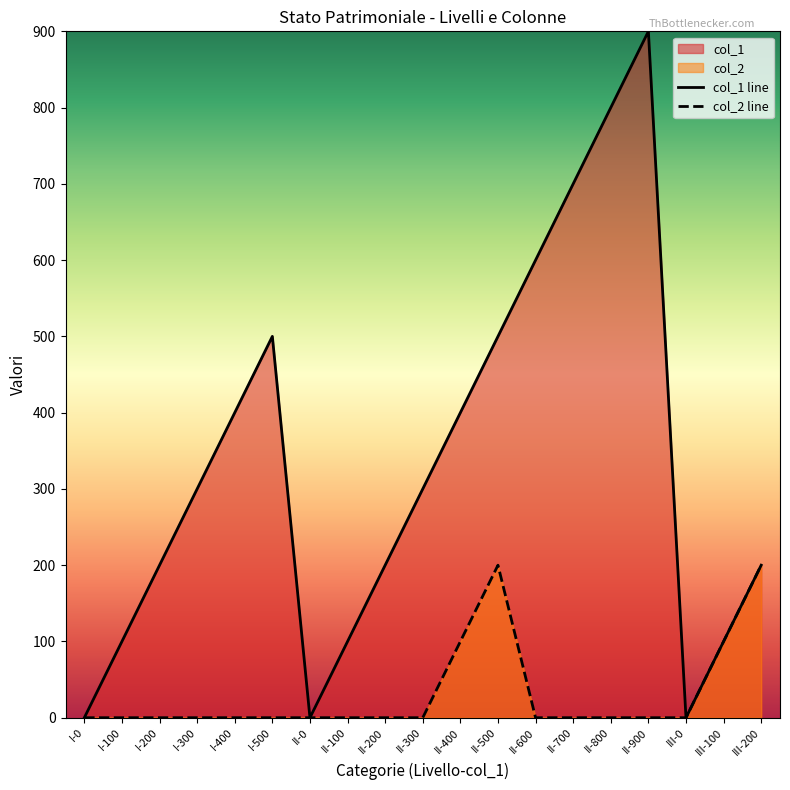

List the labels in order of col_1 value, largest first.

II-900, II-800, II-700, II-600, I-500, II-500, I-400, II-400, I-300, II-300, I-200, II-200, III-200, I-100, II-100, III-100, I-0, II-0, III-0